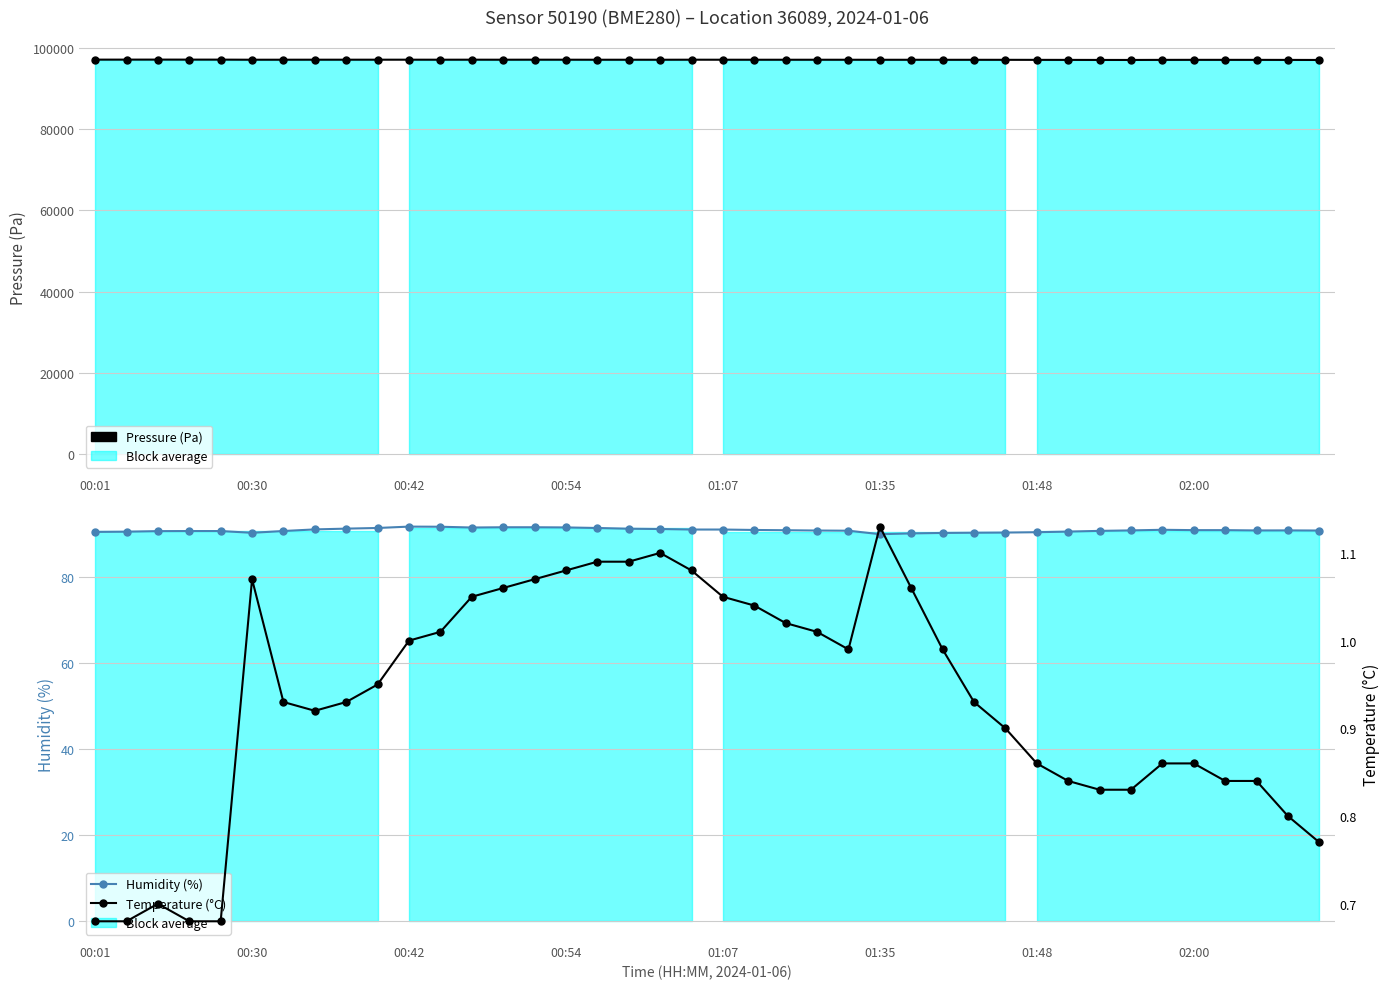

What is the total value across all series at 34?

97069.7